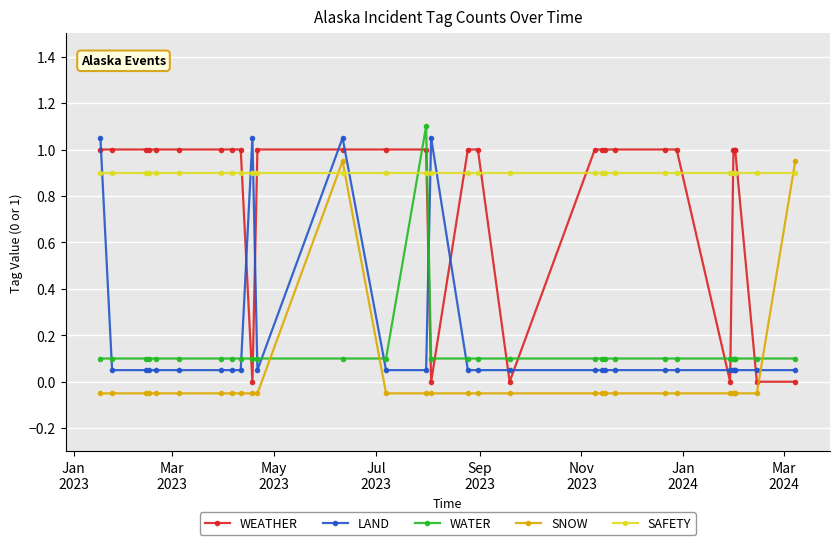

At which label is SNOW closest to 0?

Jan
2023